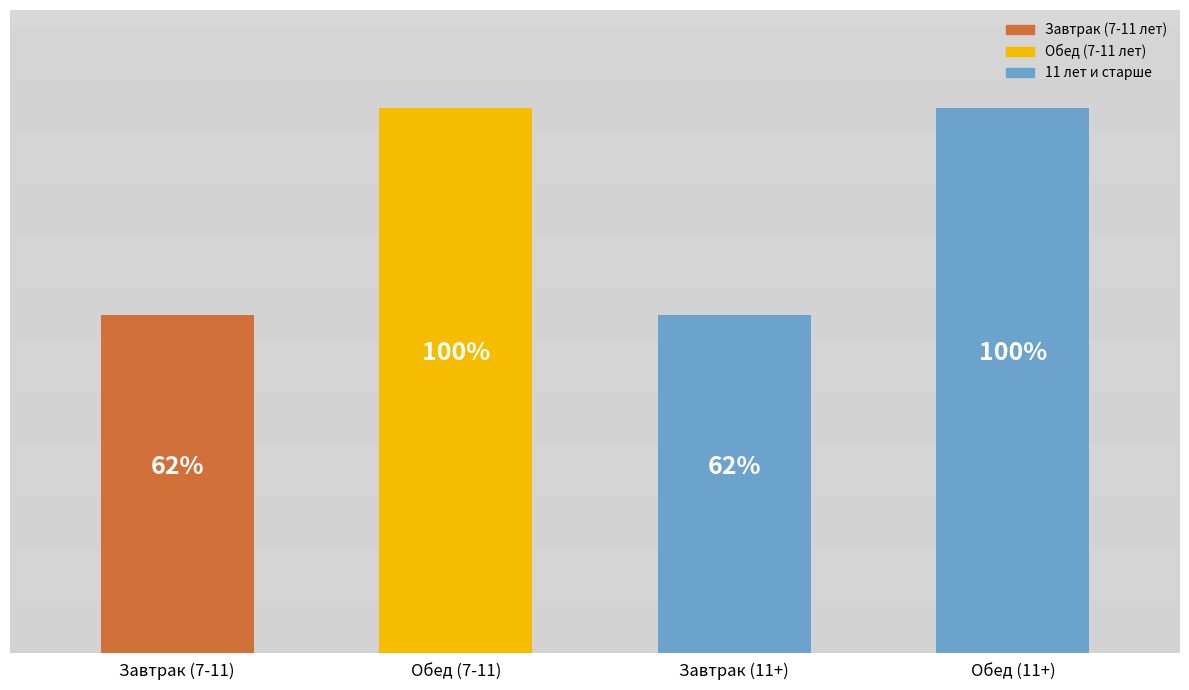

What is the value of the 4th bar from the left?

990.8